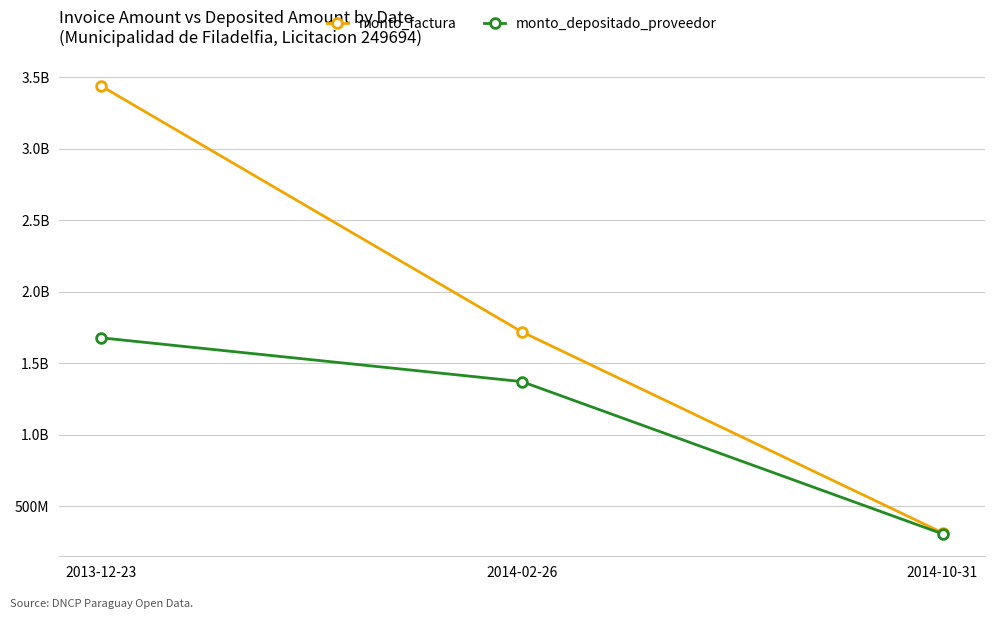

Which category has the lowest value in the monto_depositado_proveedor series?

2014-10-31